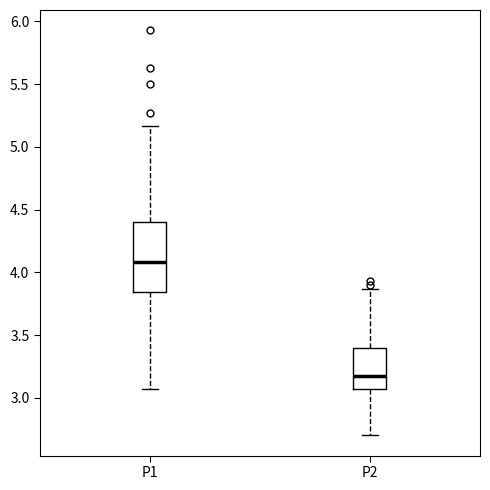

Reading left to right, read every box against the y-axis: the position of its median line, the range the box covers, and the ends of its whiskers. The values are not printed on the chart, so give them approximately, as read against the axis.

P1: median 4.10, box 3.85 to 4.40, whiskers 3.05 to 5.15
P2: median 3.15, box 3.05 to 3.40, whiskers 2.70 to 3.85